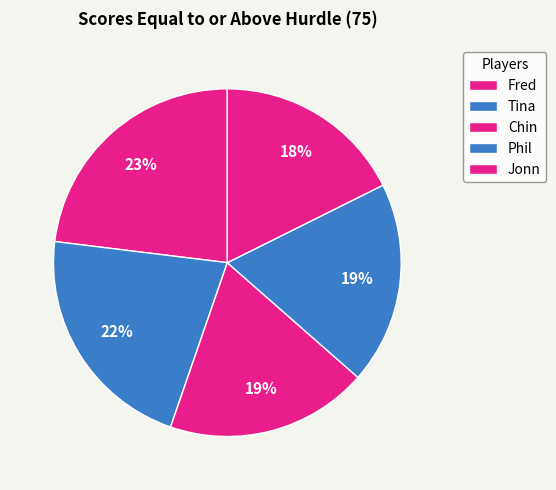

Count the number of slices in the pie.

5